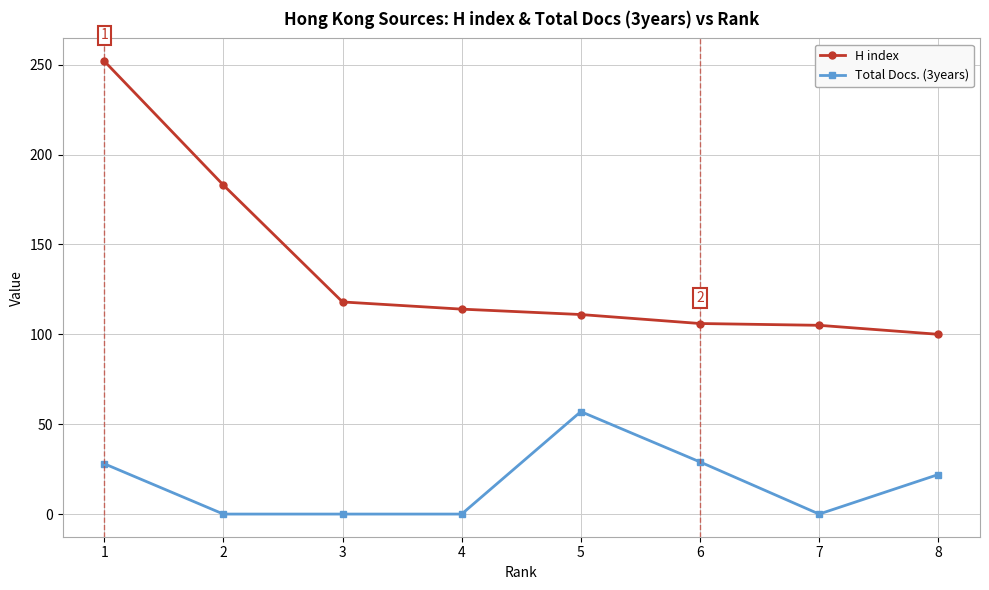

Between 2 and 5, which series saw the biggest shift?

H index